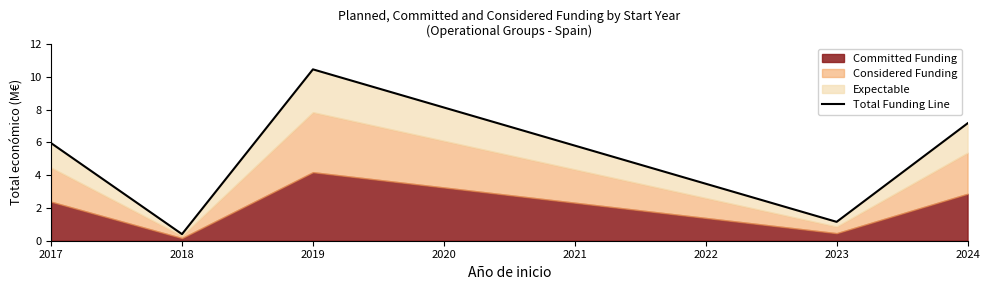

Between 2024 and 2019, which is larger?

2019